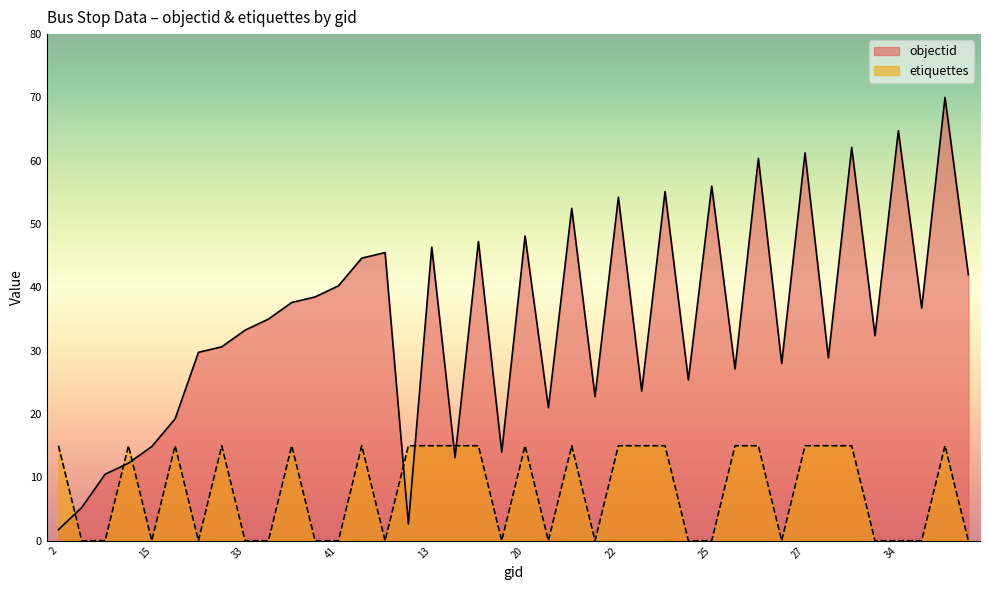

Where do objectid and etiquettes first cross each other?

2 and 5